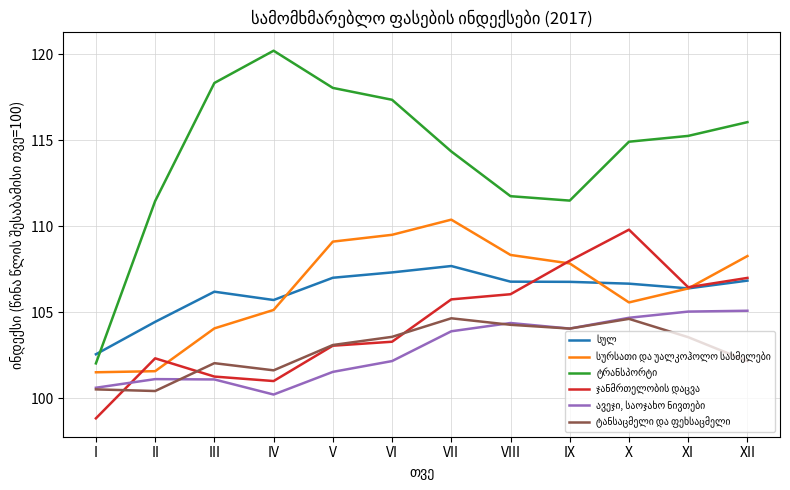

What is the minimum value shown in the chart?

98.8